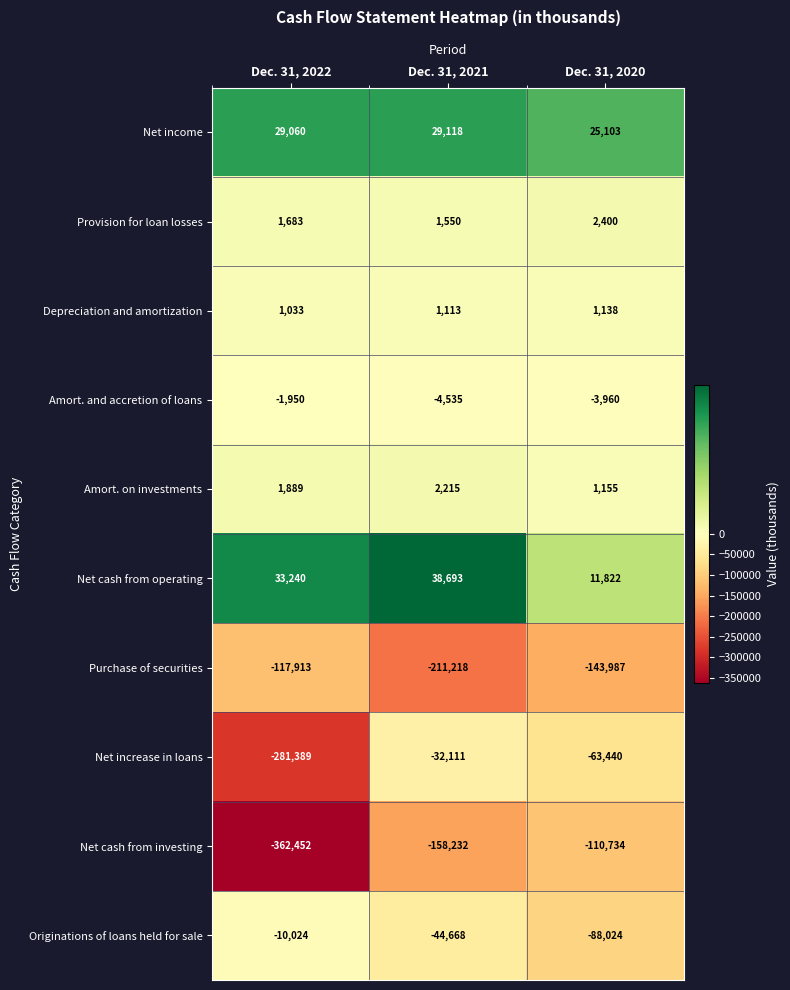

At Dec. 31, 2022, list the series in order from largest to smallest.

Net cash from operating, Net income, Amort. on investments, Provision for loan losses, Depreciation and amortization, Amort. and accretion of loans, Originations of loans held for sale, Purchase of securities, Net increase in loans, Net cash from investing